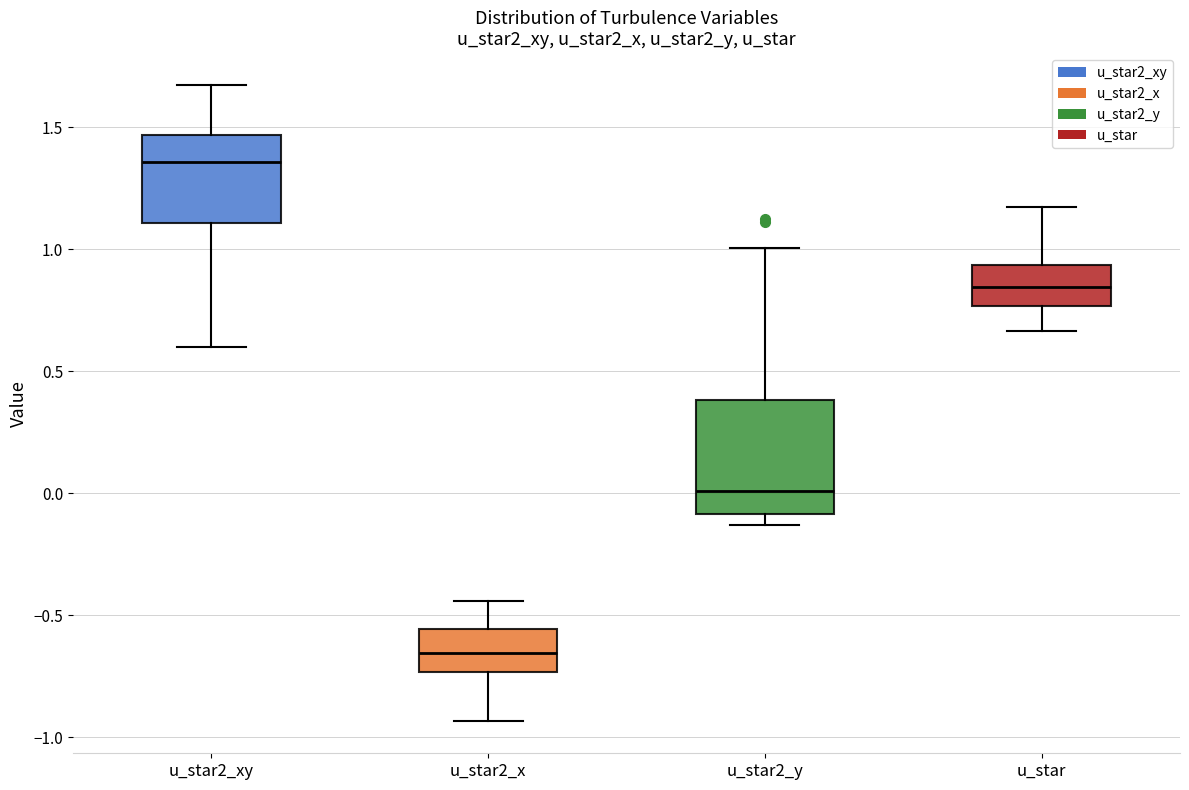

Reading left to right, transcribe this box plot: for each box, give where its median line is, the range the box spans, and where its two whiskers end, as read against the y-axis. The values are not printed on the chart, so give them approximately, as read against the axis.

u_star2_xy: median 1.35, box 1.10 to 1.45, whiskers 0.60 to 1.65
u_star2_x: median -0.65, box -0.75 to -0.55, whiskers -0.95 to -0.45
u_star2_y: median 0.00, box -0.10 to 0.40, whiskers -0.15 to 1.00
u_star: median 0.85, box 0.75 to 0.95, whiskers 0.65 to 1.15